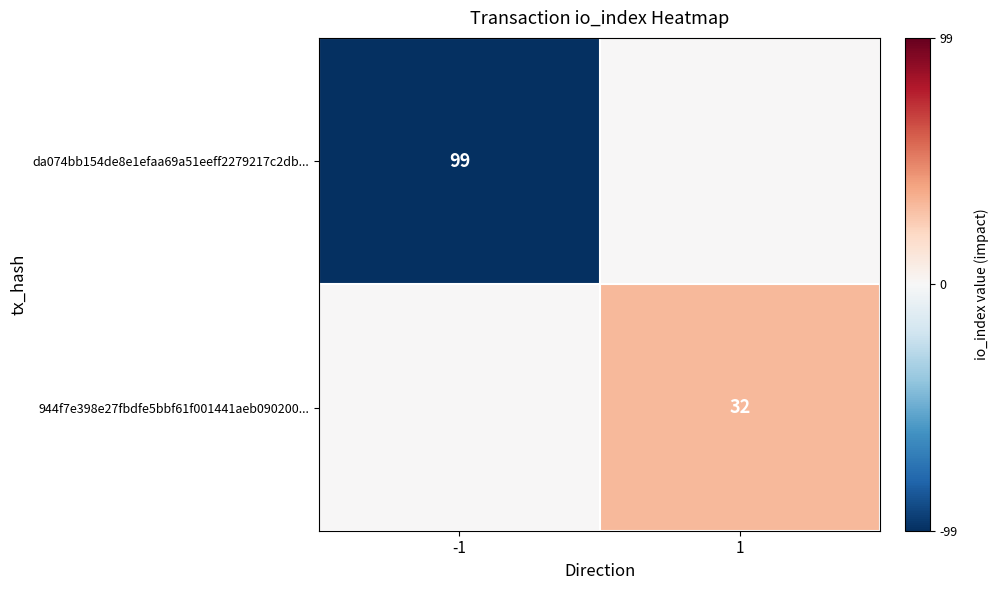

The 944f7e398e27fbdfe5bbf61f001441aeb090200... series shows 32 at 1. True or false?

True